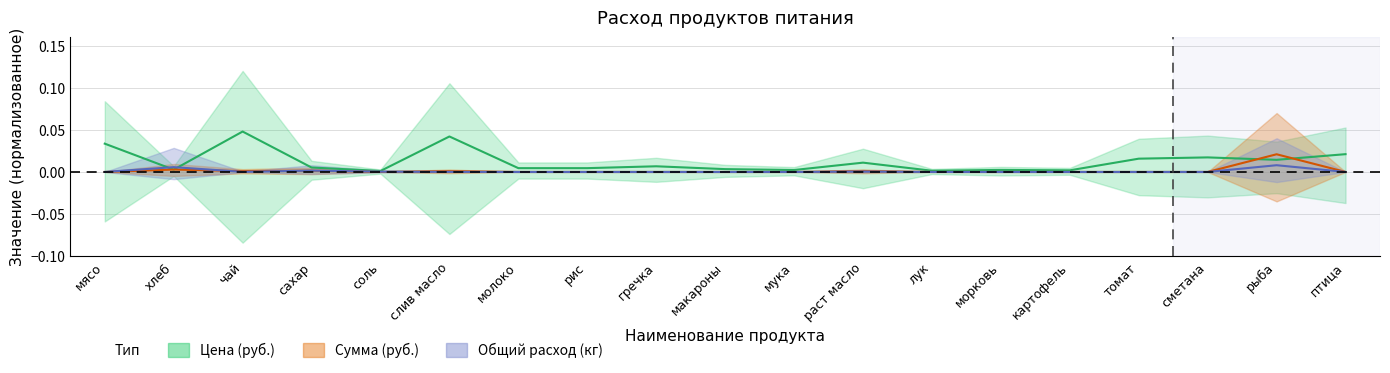

At how many categories does at least one series exceed 0?

19